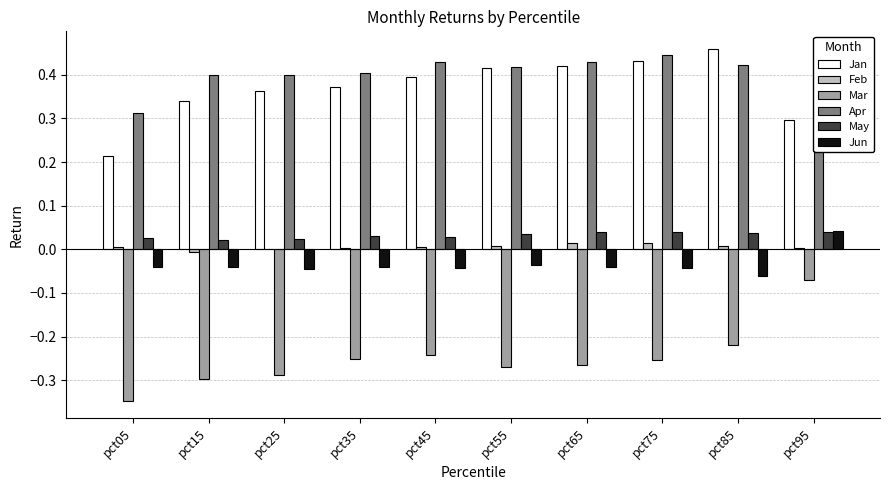

How many series are shown in this chart?

6